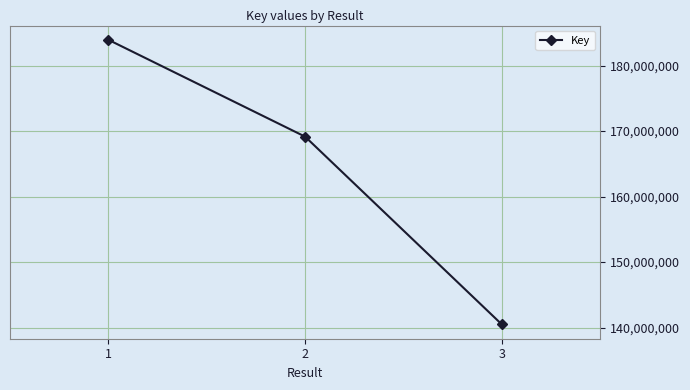

Where is the data nearest to the value 162210699?

2